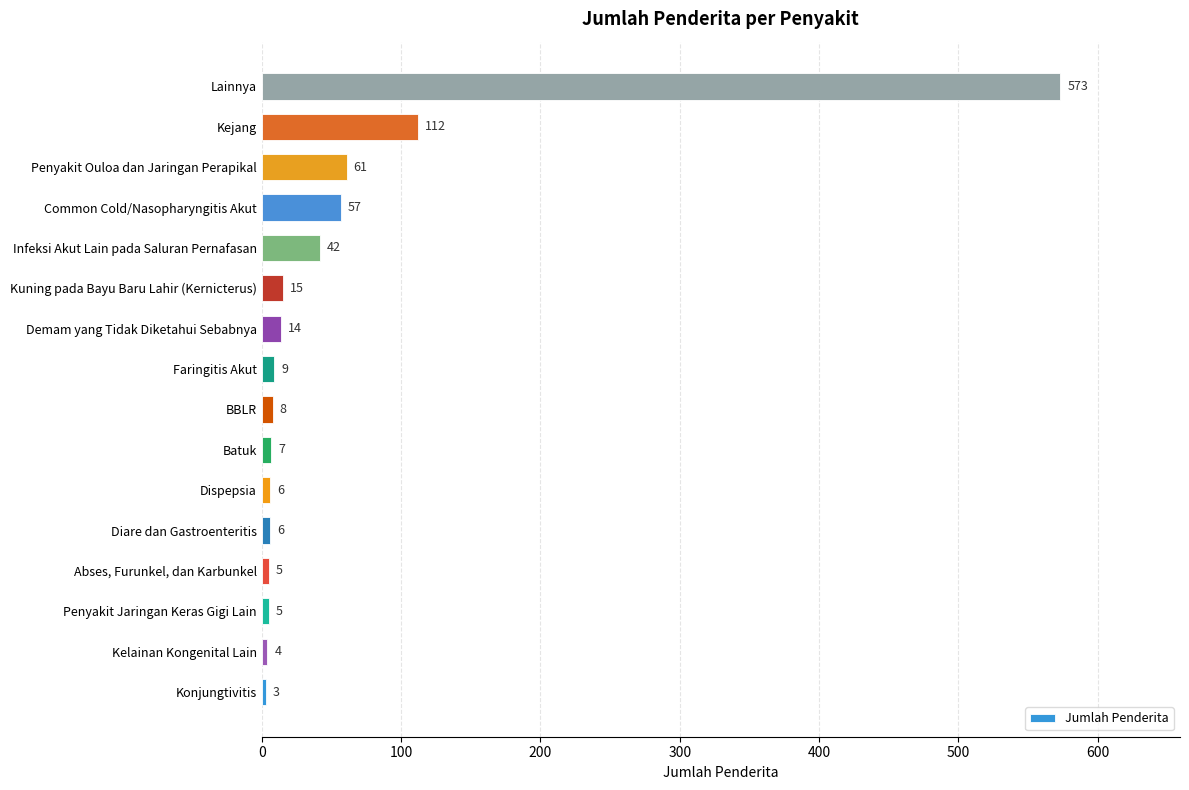

The value at Kelainan Kongenital Lain is 4. True or false?

True